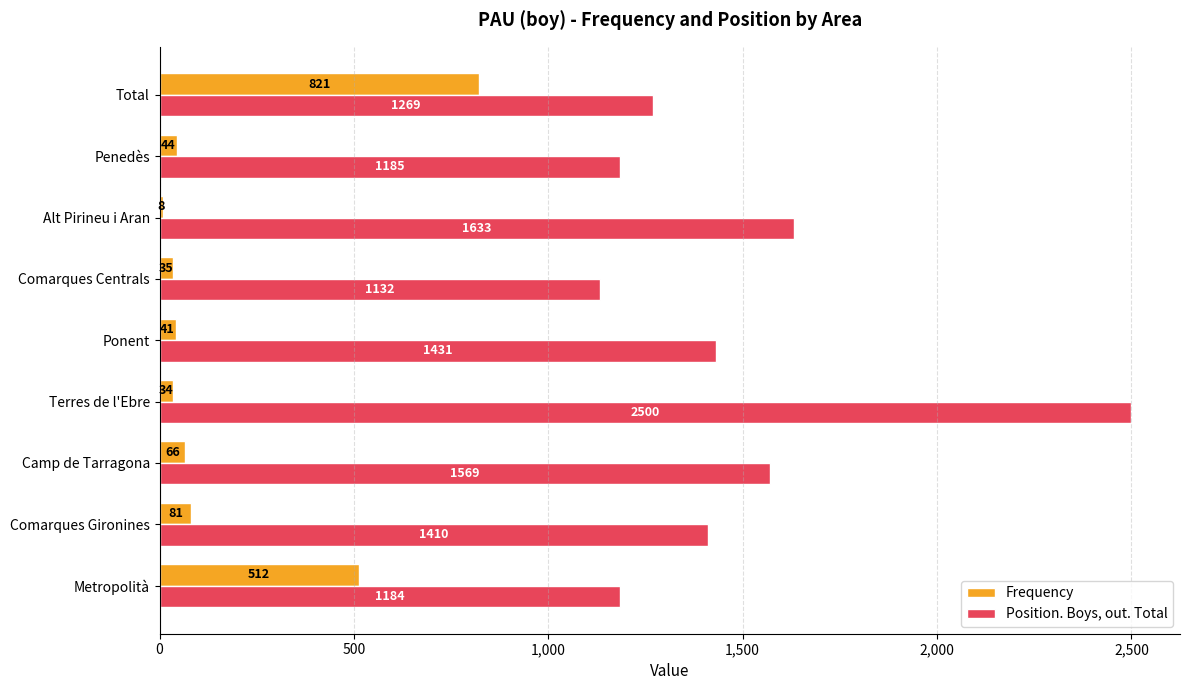

List the series in order of their peak value, highest first.

Position. Boys, out. Total, Frequency